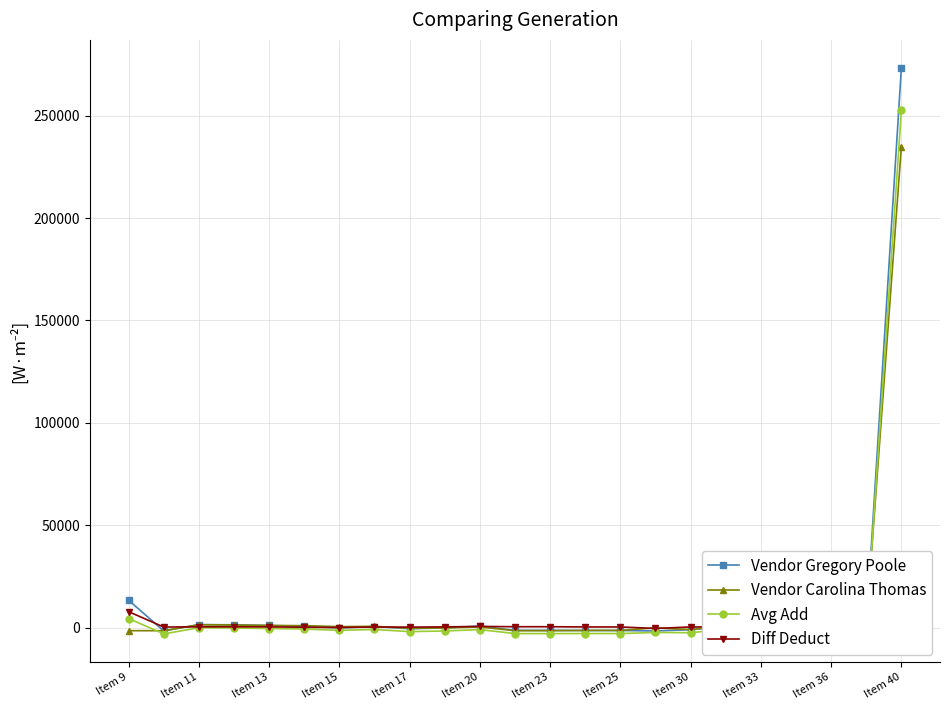

The value of Diff Deduct at Item 15 is 45.3. True or false?

False